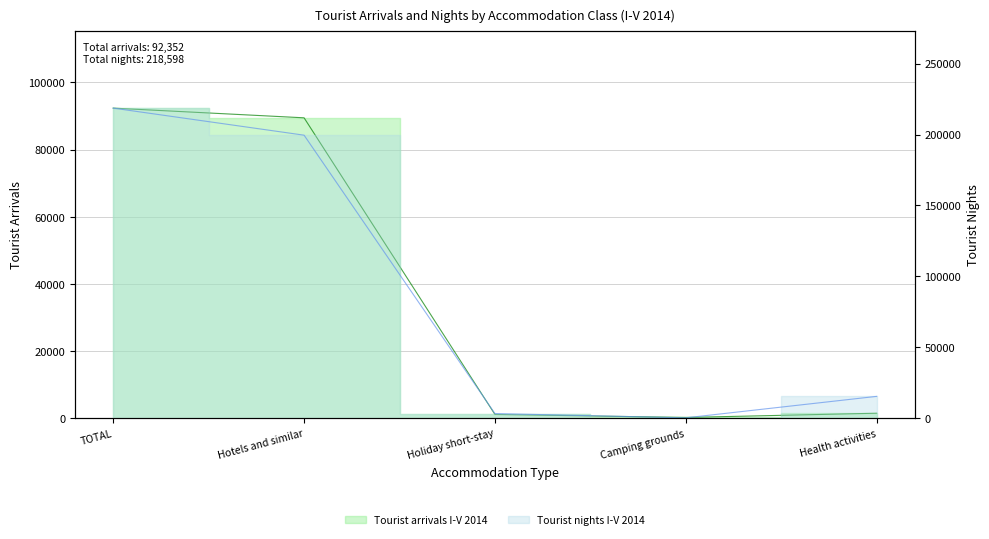

How many data points in Tourist arrivals I-V 2014 are less than 1506?

2